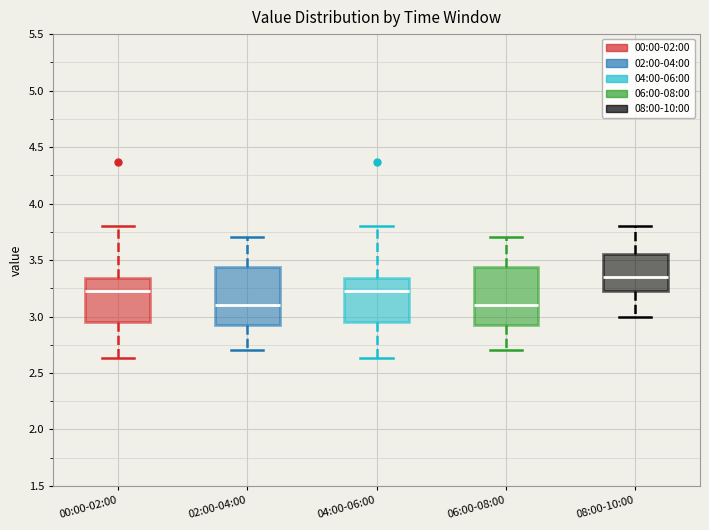

Where does the lower whisker of the box for 02:00-04:00 end on the y-axis? The values are not printed on the chart, so give them approximately, as read against the axis.

2.70